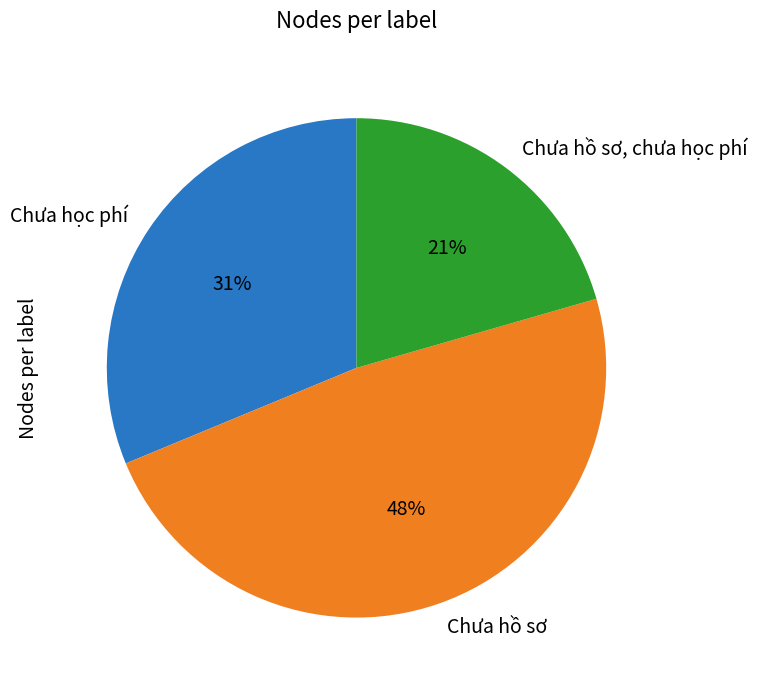

To the nearest percent, what is the combined percentage of Chưa hồ sơ, chưa học phí and Chưa hồ sơ?

69%